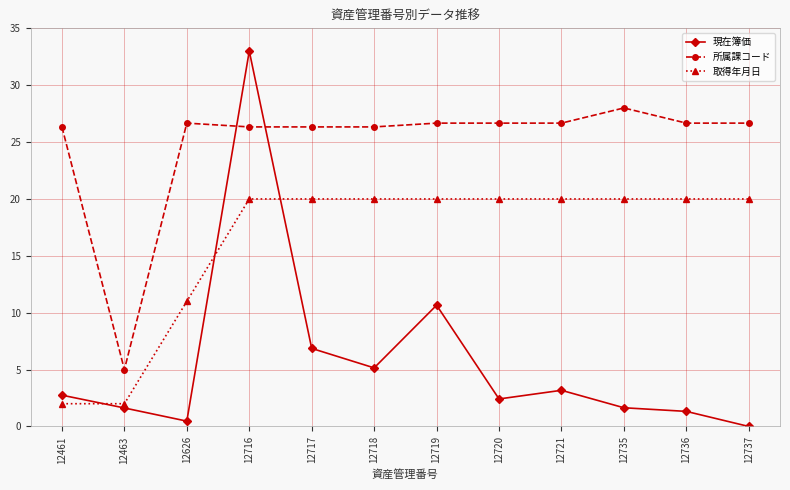

The value of 取得年月日 at 12717 is 13.1. True or false?

False